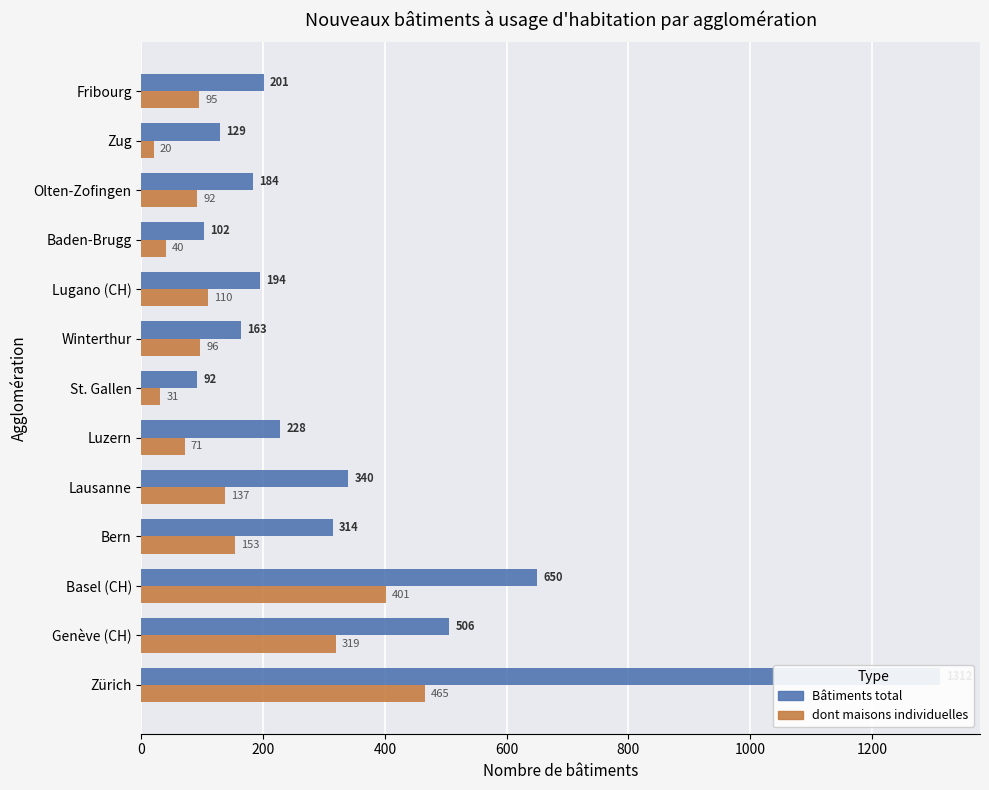

Does the chart contain stacked bars?

No